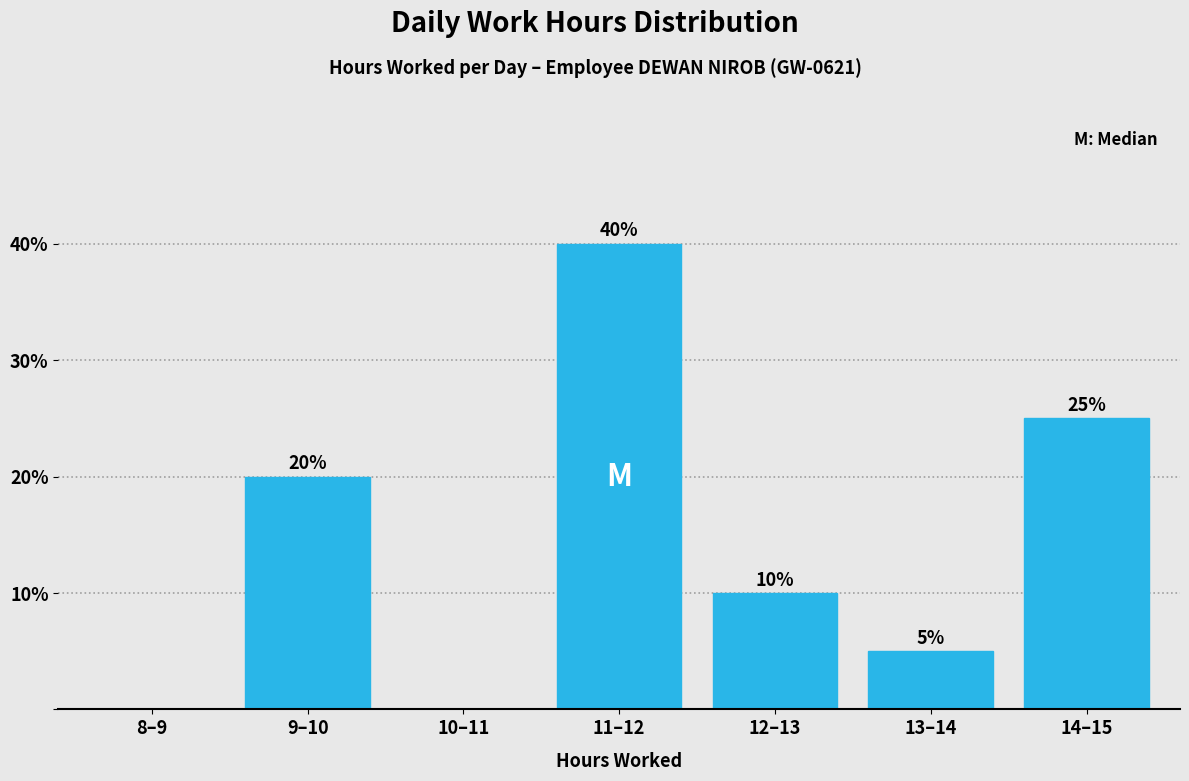

Reading left to right, extract all data points from this chart.

8–9=0	9–10=20	10–11=0	11–12=40	12–13=10	13–14=5	14–15=25